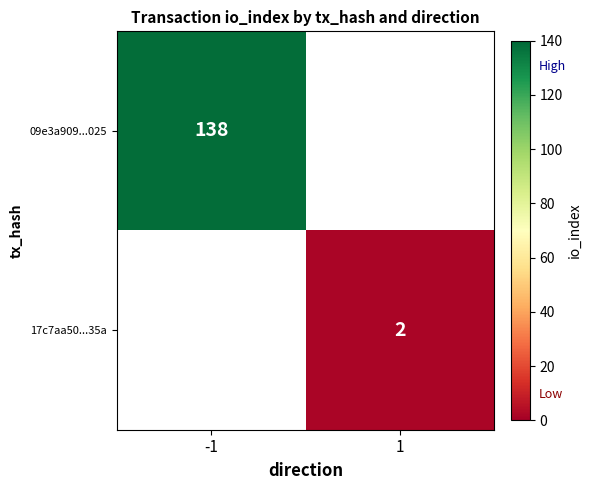

Is the value of 09e3a909...025 at -1 greater than the value of 17c7aa50...35a at 1?

Yes